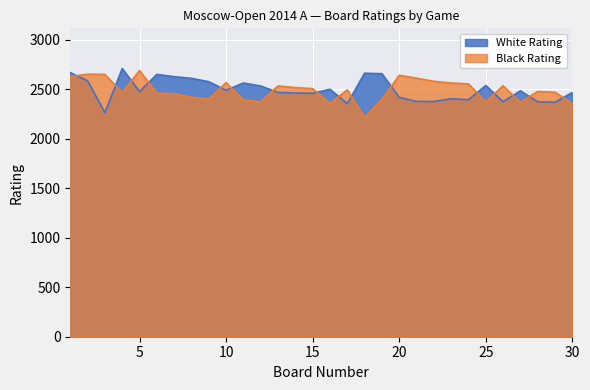

At 1, list the series in order from largest to smallest.

White Rating, Black Rating